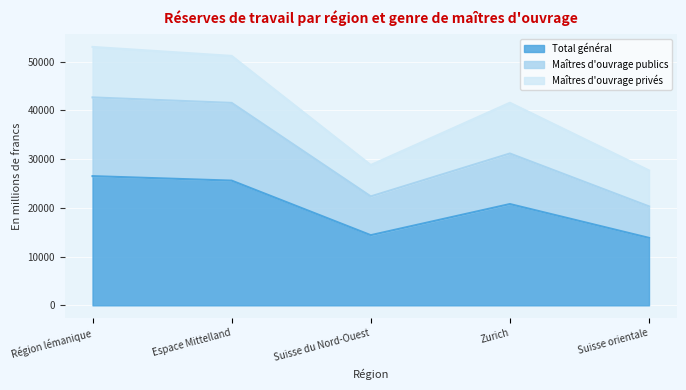

At which label is Total général closest to 20172?

Zurich